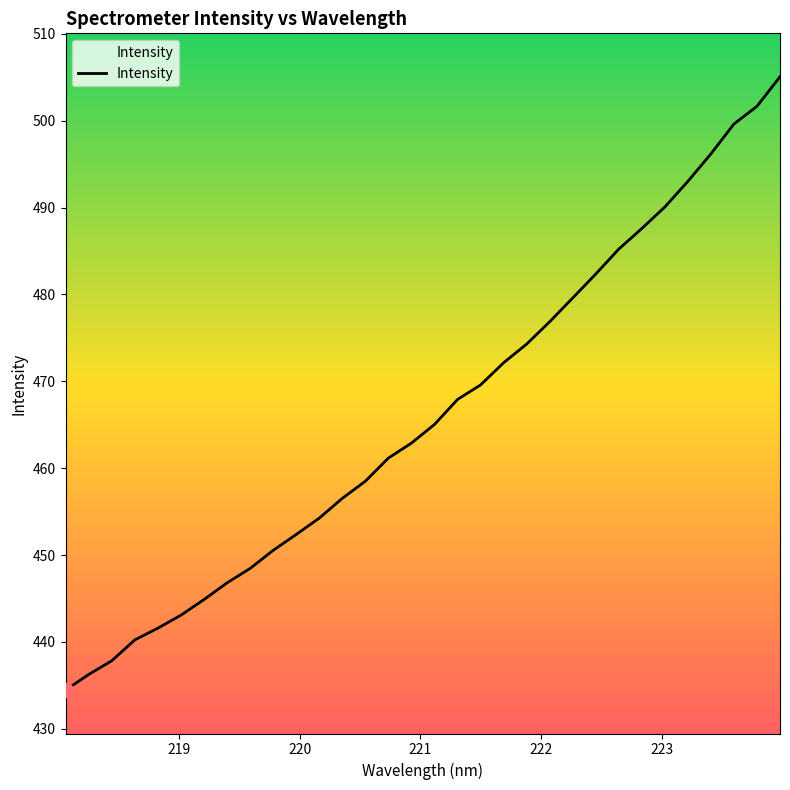

What is the difference between the second highest and second lowest values?

65.4